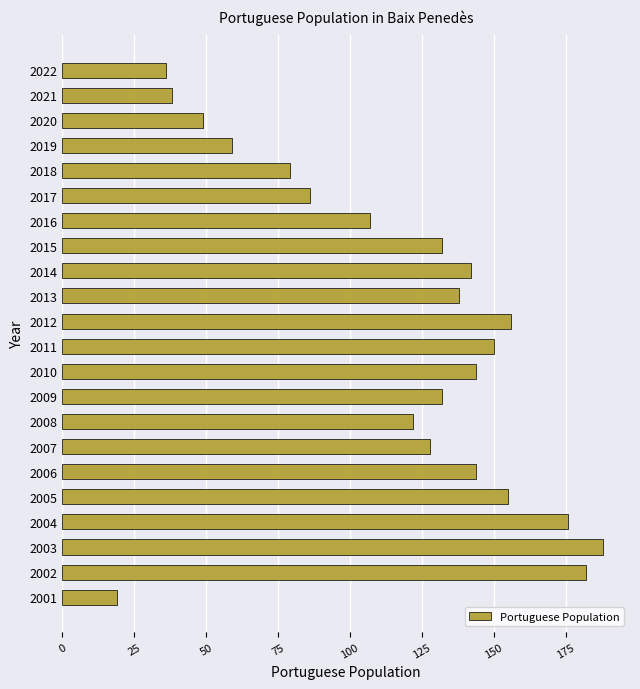

Is it true that the value at 2012 is 156?

True